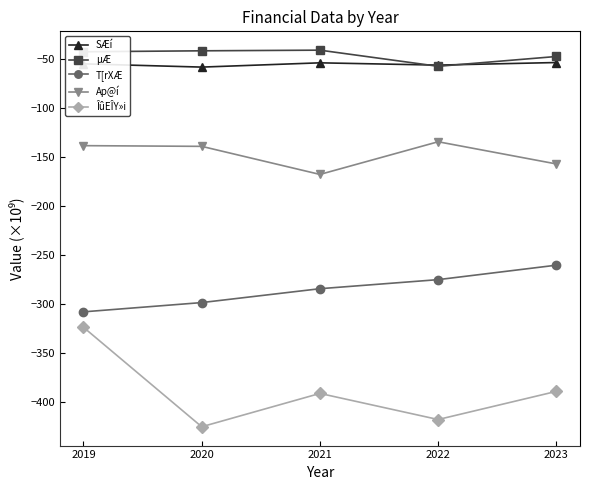

True or false: ÎûEÎY»i and µÆ cross at least once.

False